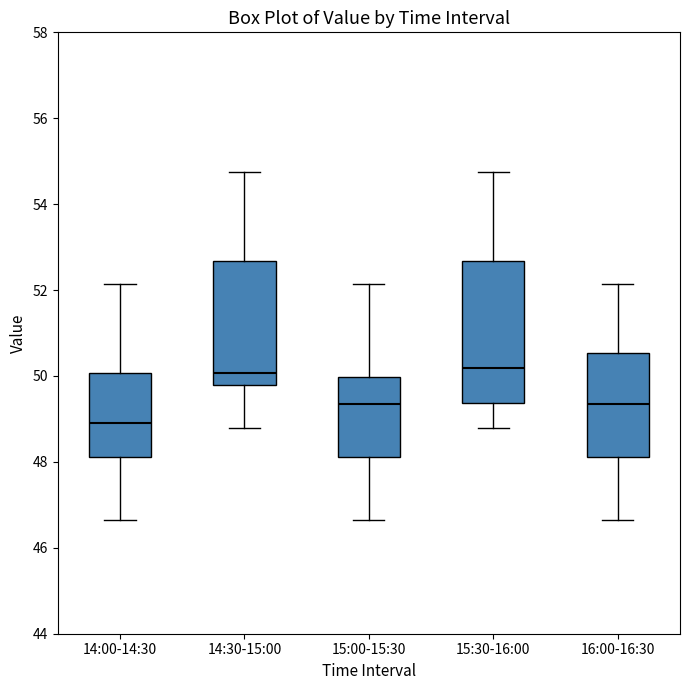

Reading left to right, read every box against the y-axis: the position of its median line, the range the box covers, and the ends of its whiskers. The values are not printed on the chart, so give them approximately, as read against the axis.

14:00-14:30: median 49.0, box 48.2 to 50.0, whiskers 46.6 to 52.2
14:30-15:00: median 50.0, box 49.8 to 52.6, whiskers 48.8 to 54.8
15:00-15:30: median 49.4, box 48.2 to 50.0, whiskers 46.6 to 52.2
15:30-16:00: median 50.2, box 49.4 to 52.6, whiskers 48.8 to 54.8
16:00-16:30: median 49.4, box 48.2 to 50.6, whiskers 46.6 to 52.2